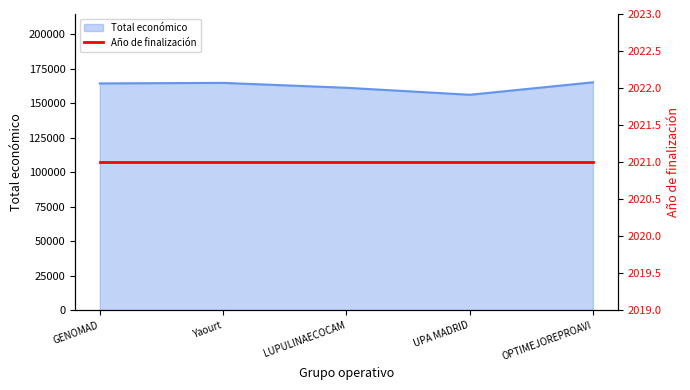

What is the average value?

162166